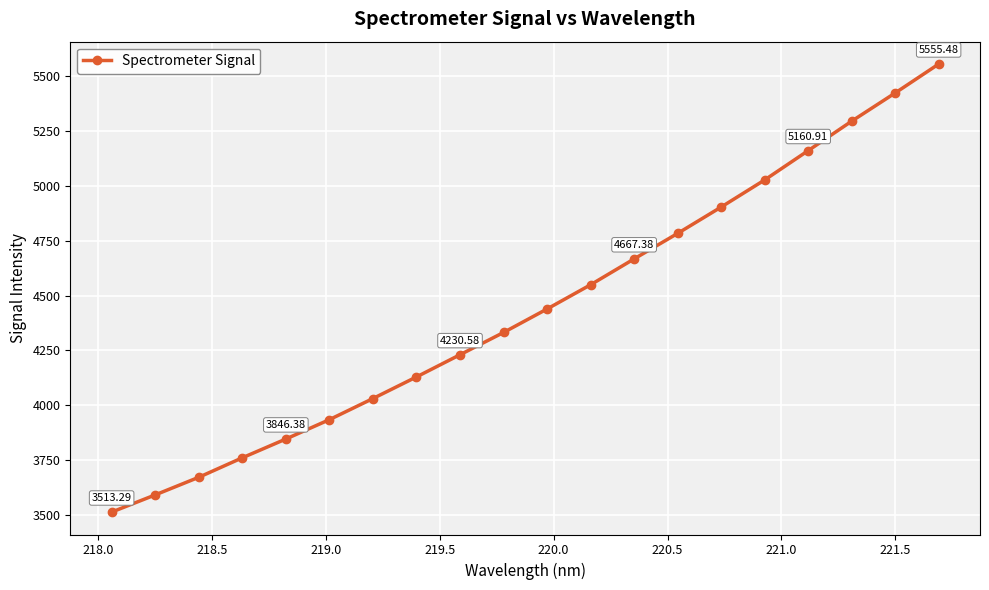

What is the value of the 6th point from the left?

3934.7